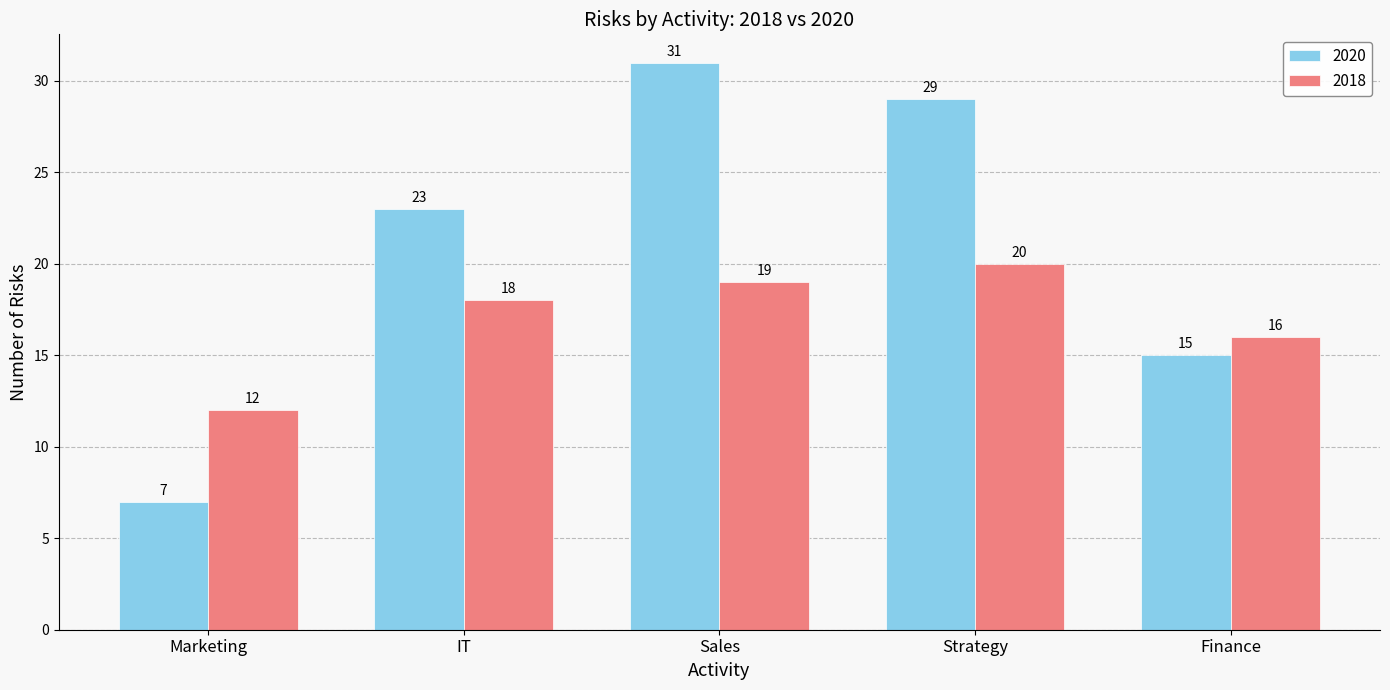

At how many categories does at least one series exceed 7?

5